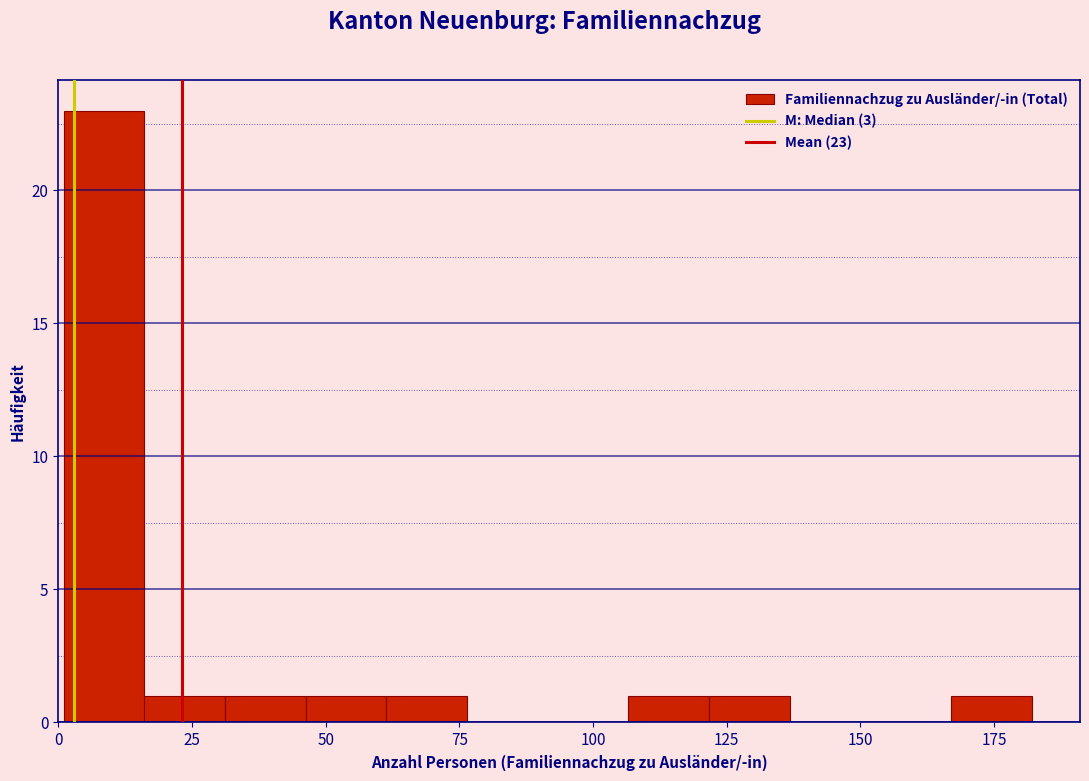

Read against the x-axis, roughly where is the centre of the tallest bar?

10